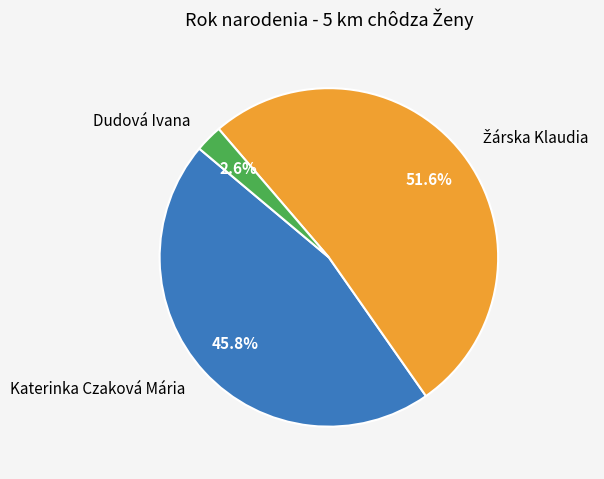

Which category has the smallest portion of the pie?

Dudová Ivana